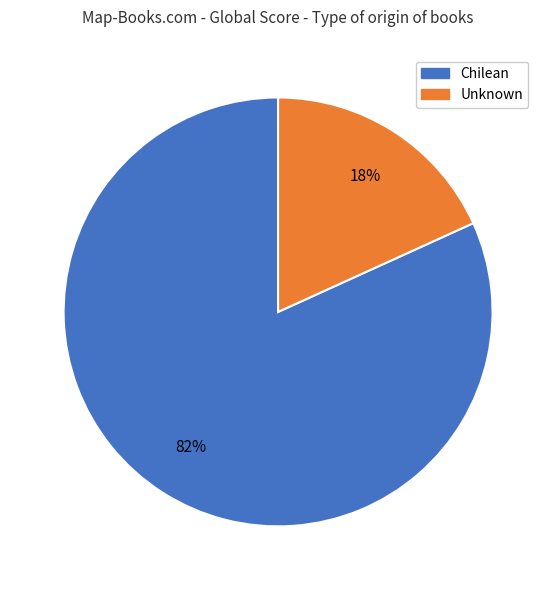

The Chilean slice represents 82% of the pie. True or false?

True